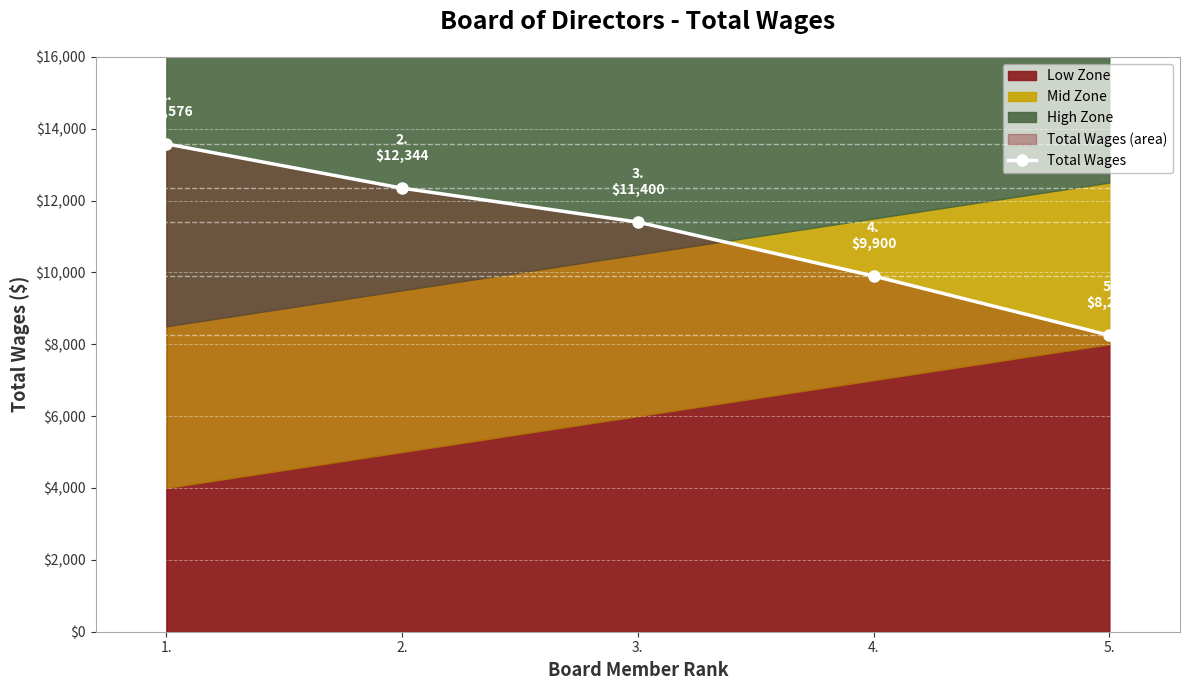

List the labels in order of Total Wages value, largest first.

1., 2., 3., 4., 5.